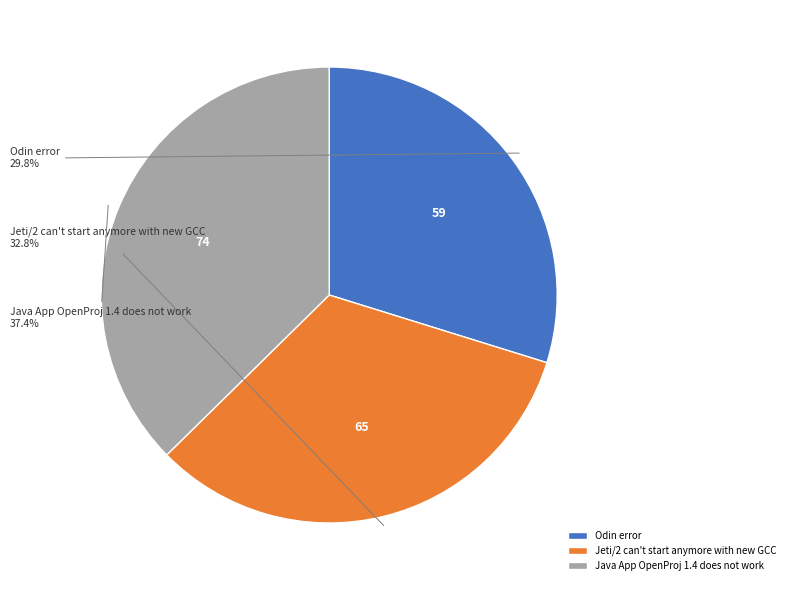

To the nearest percent, what portion does Jeti/2 can't start anymore with new GCC represent?

33%